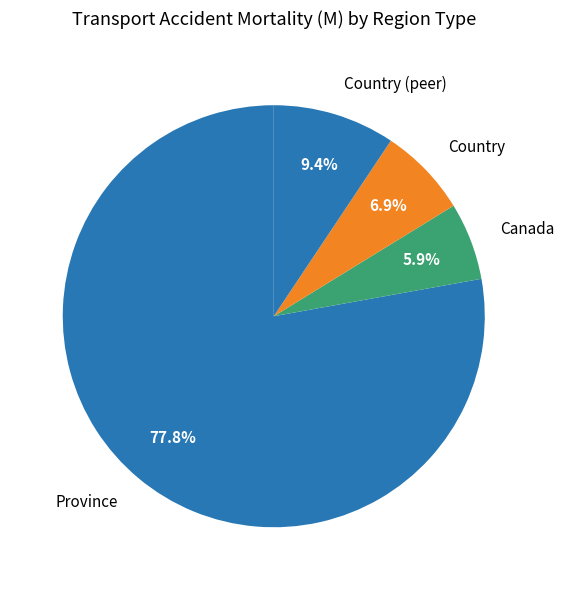

How many slices are in this pie chart?

4